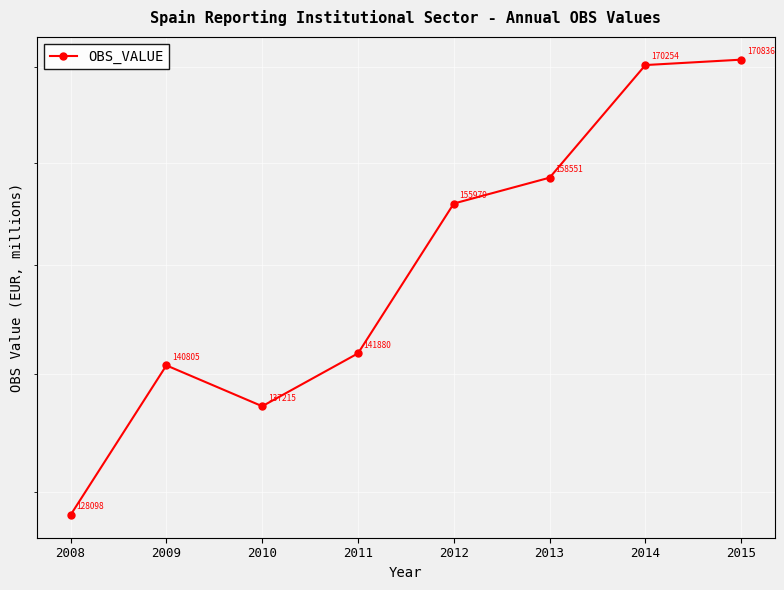

What is the value of the 7th point from the left?

170254